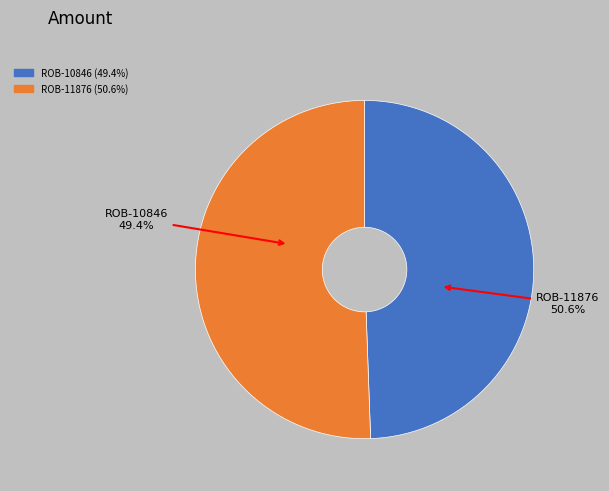

Which slice is the smallest?

ROB-10846
Stepper Motor - 68 oz.in